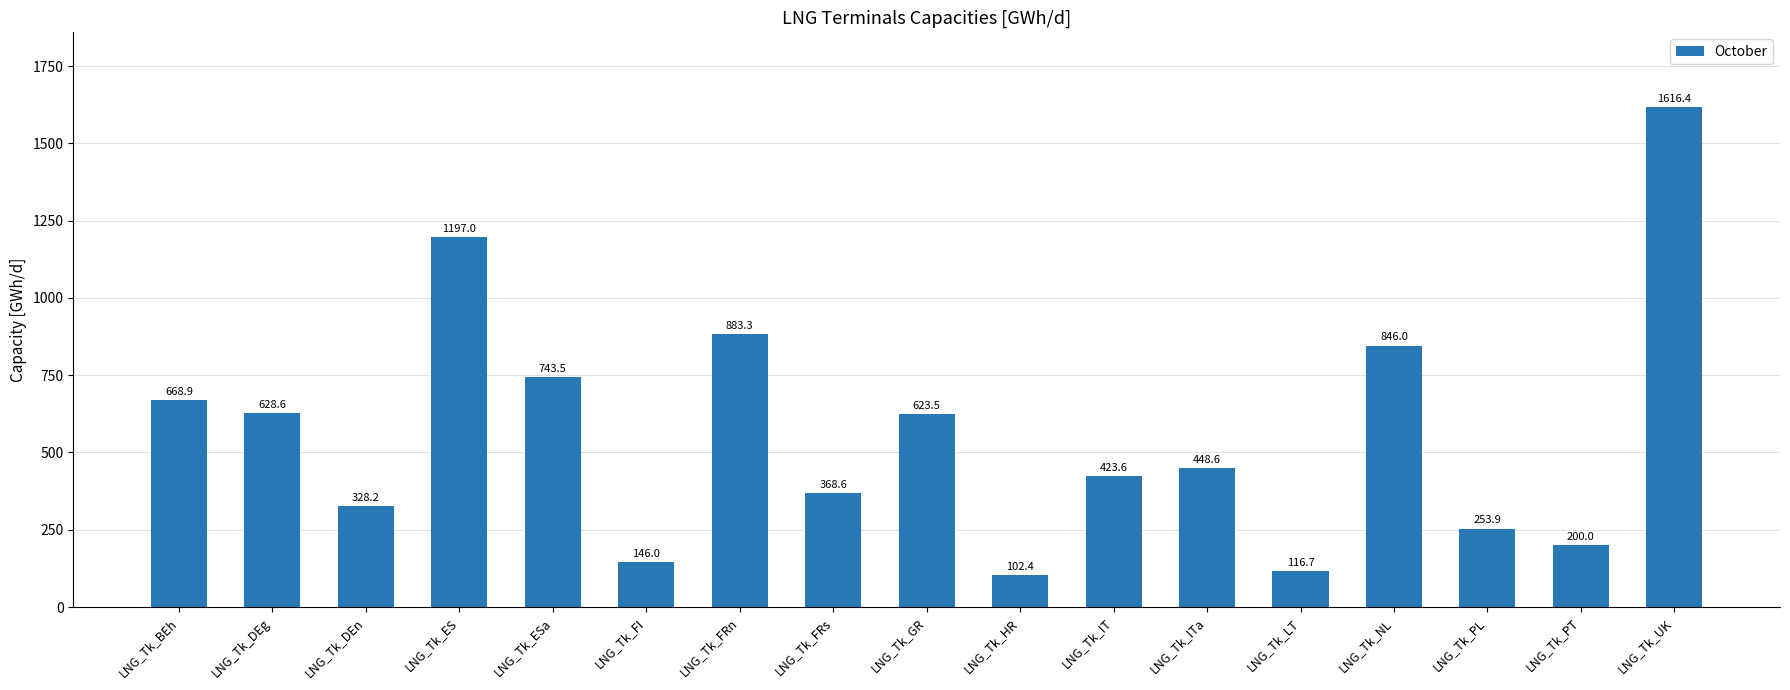

True or false: the data shows 623.5 at LNG_Tk_GR.

True